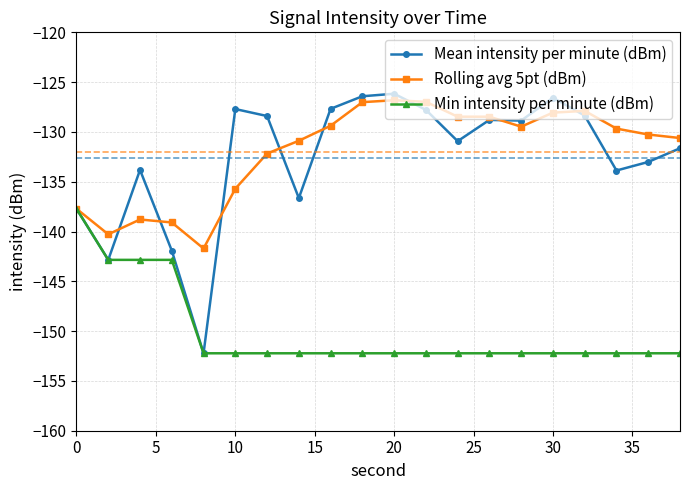

What is the difference between the maximum and second lowest values in the Rolling avg 5pt (dBm) series?

13.5